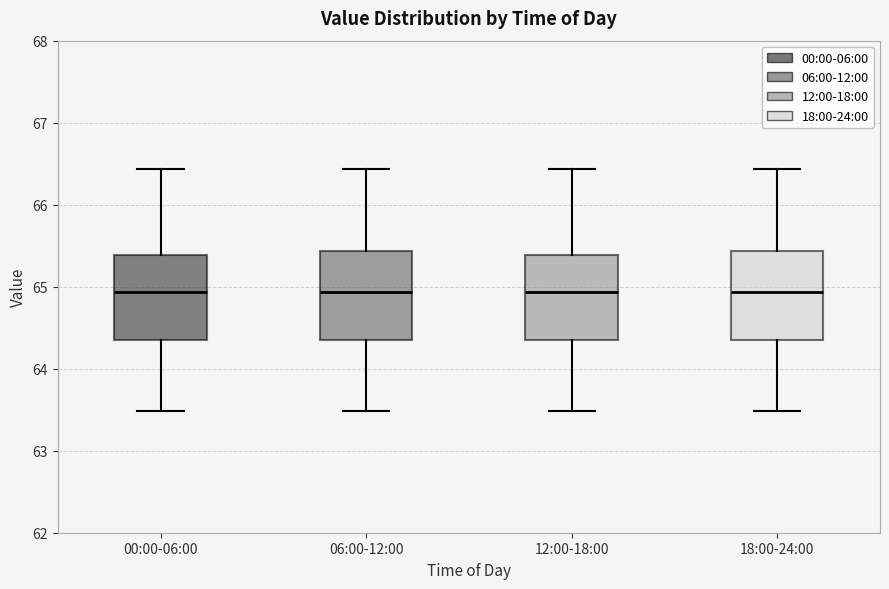

Reading left to right, read every box against the y-axis: the position of its median line, the range the box covers, and the ends of its whiskers. The values are not printed on the chart, so give them approximately, as read against the axis.

00:00-06:00: median 64.9, box 64.3 to 65.4, whiskers 63.5 to 66.4
06:00-12:00: median 64.9, box 64.3 to 65.4, whiskers 63.5 to 66.4
12:00-18:00: median 64.9, box 64.3 to 65.4, whiskers 63.5 to 66.4
18:00-24:00: median 64.9, box 64.3 to 65.4, whiskers 63.5 to 66.4